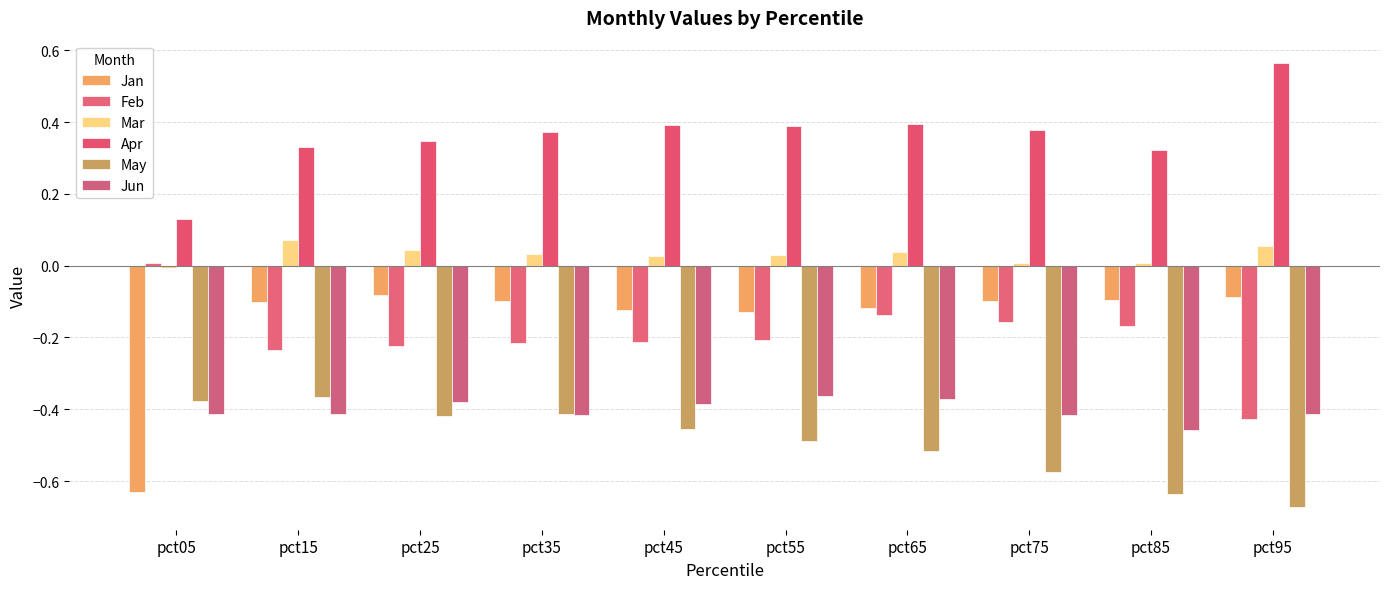

How many data points in Feb are less than 0?

9